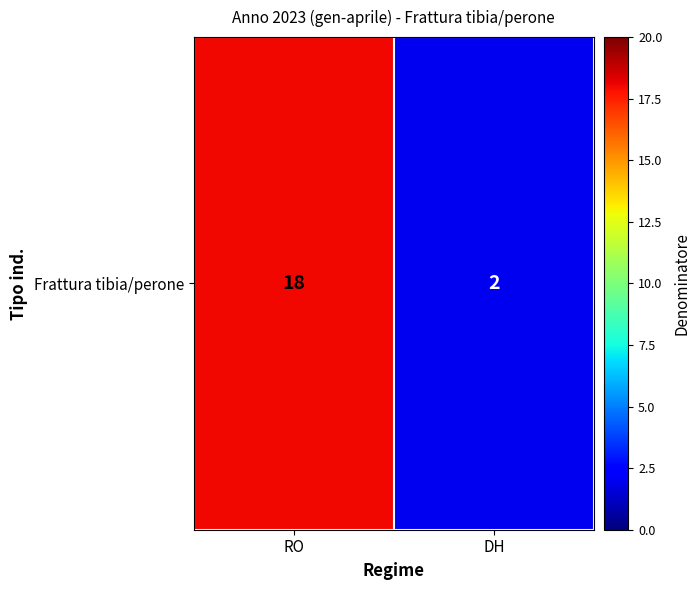

What is the change in value from RO to DH?

-16